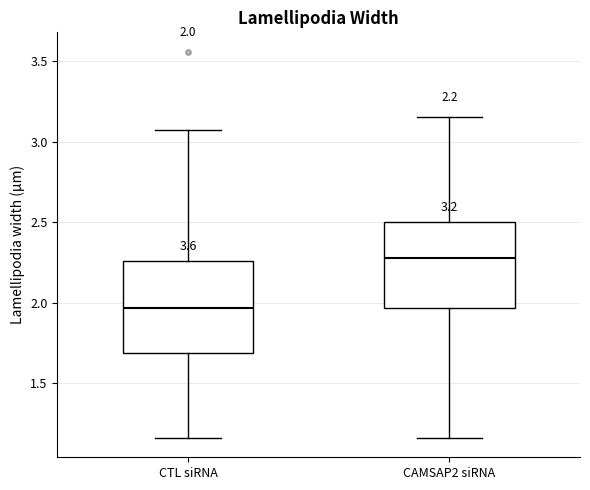

Which box has the lowest median line?

CTL siRNA